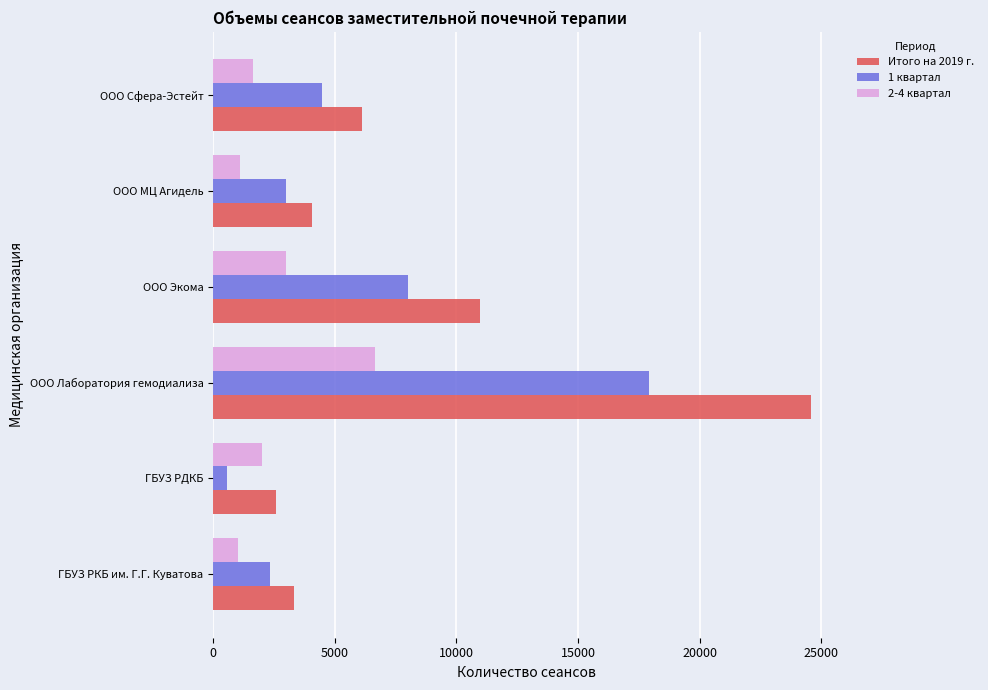

Which category has the highest value in the 2-4 квартал series?

ООО Лаборатория гемодиализа